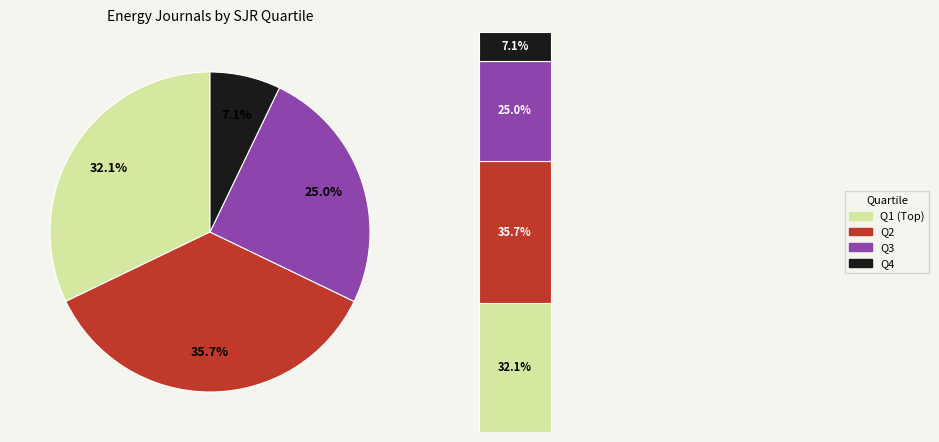

Between Q4 and Q2, which is larger?

Q2